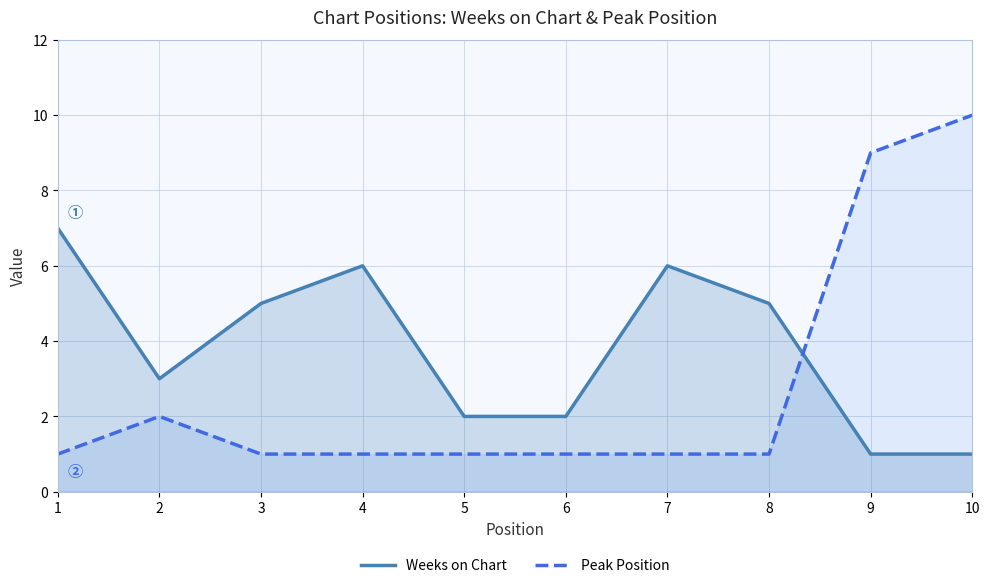

Rank the series by their average value, from lowest to highest.

Peak Position, Weeks on Chart